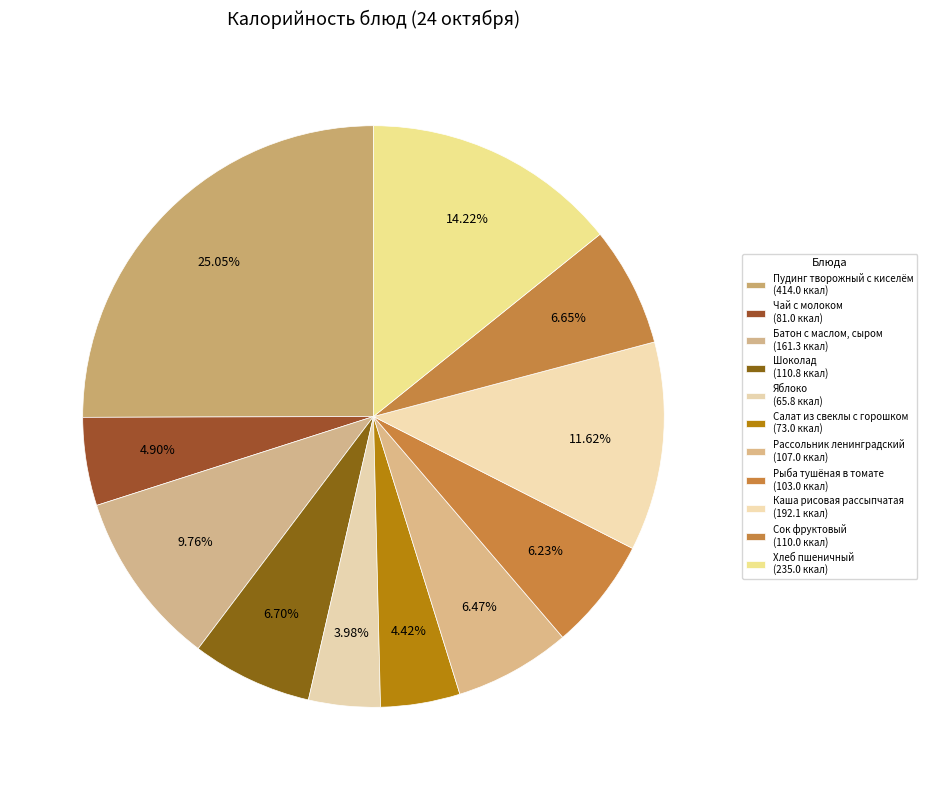

What is the largest slice in the pie chart?

Пудинг творожный с киселём